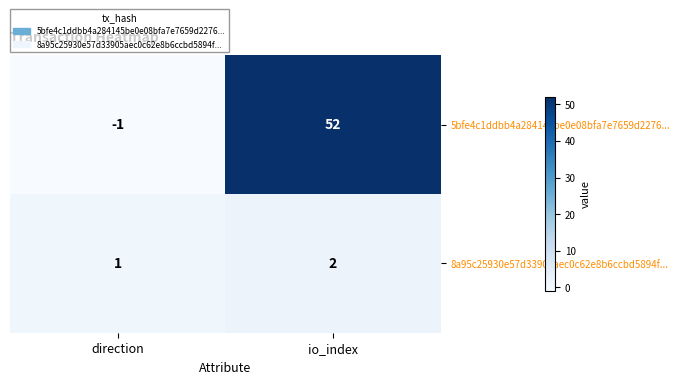

At which category is the sum across all series the highest?

io_index